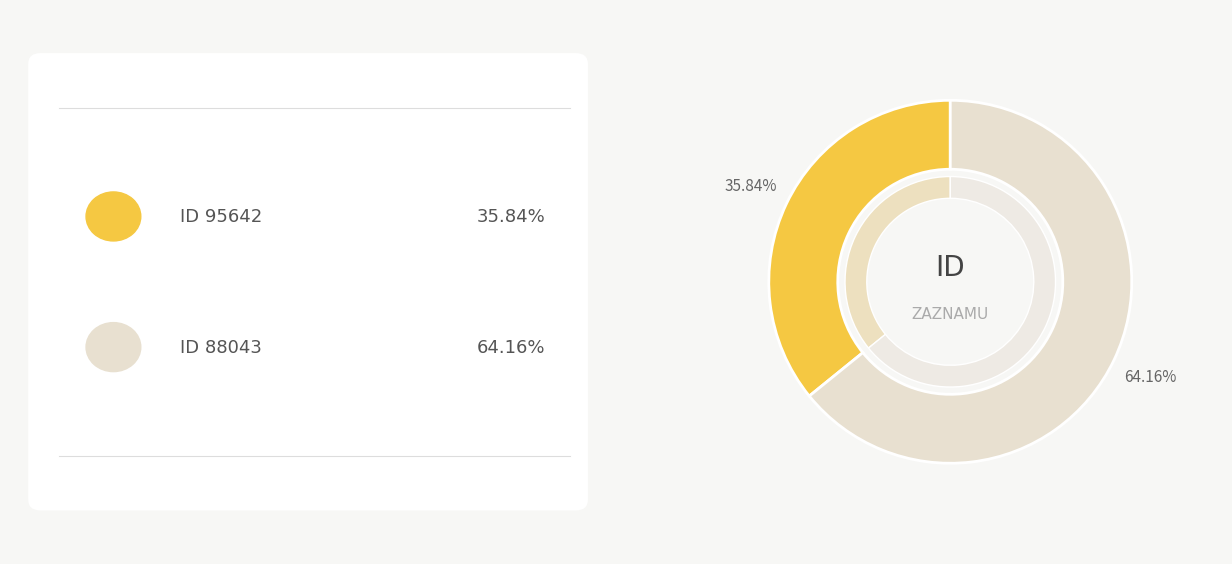

Does 88043 account for over 50% of the chart?

Yes